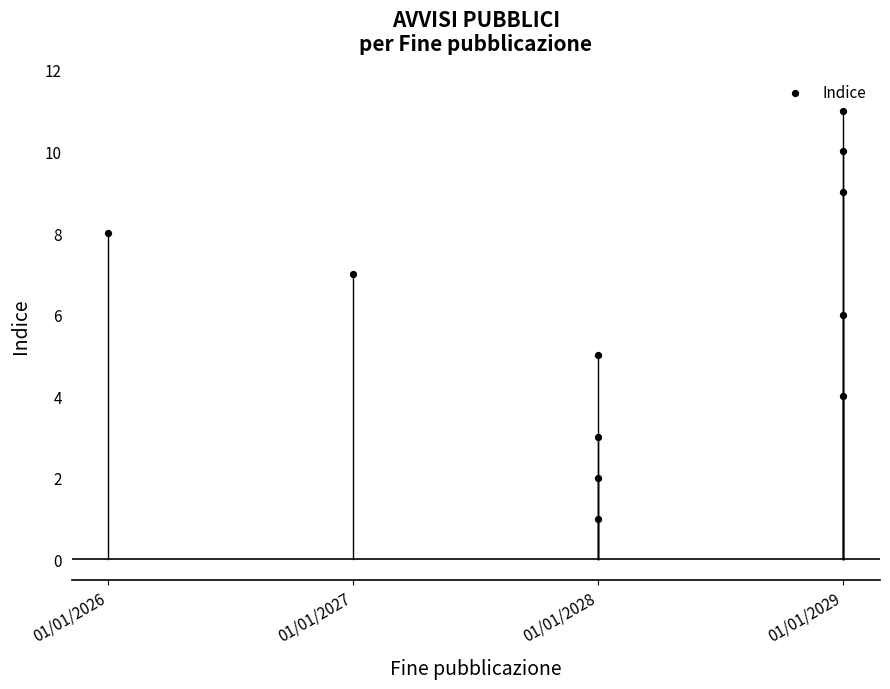

What is the range of Y values (max minus min)?

10